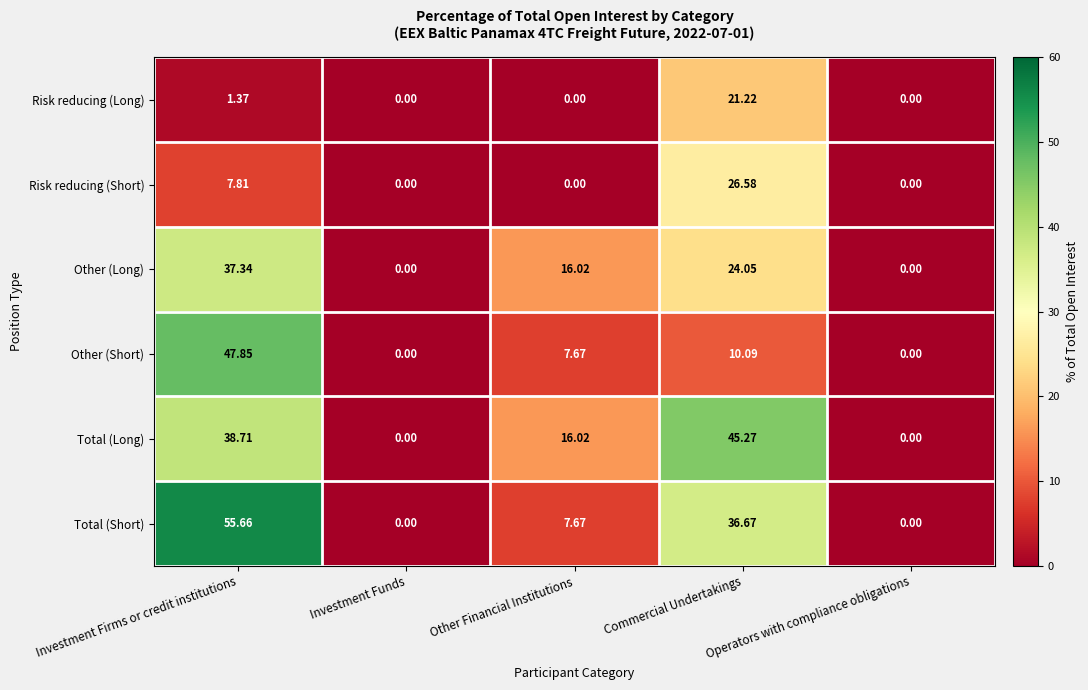

Where does the Other (Long) series first go above 16?

Investment Firms or credit institutions